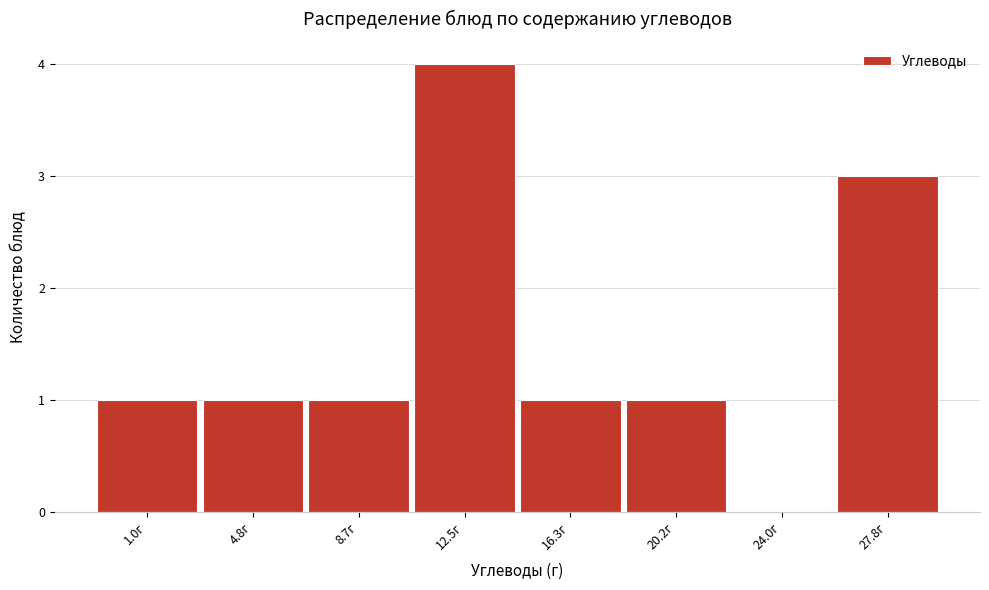

Reading left to right, what are all the values shown in this chart?

1.0г=1	4.8г=1	8.7г=1	12.5г=4	16.3г=1	20.2г=1	24.0г=0	27.8г=3